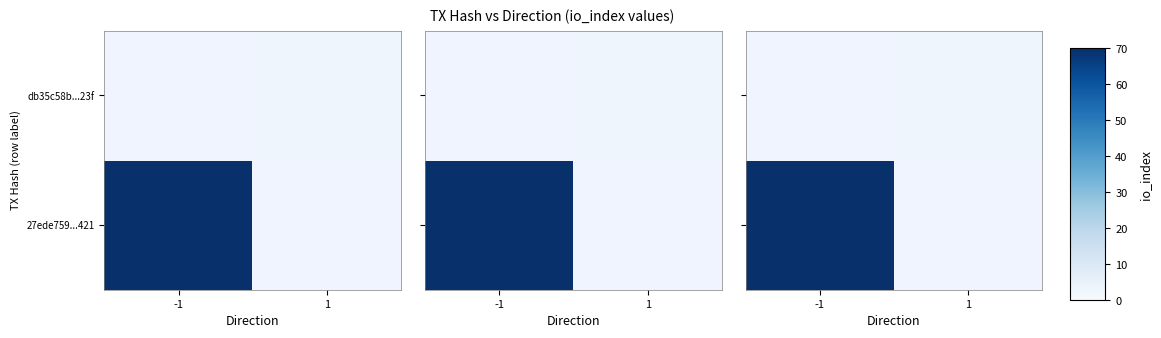

Between -1 and 1, which is larger?

1